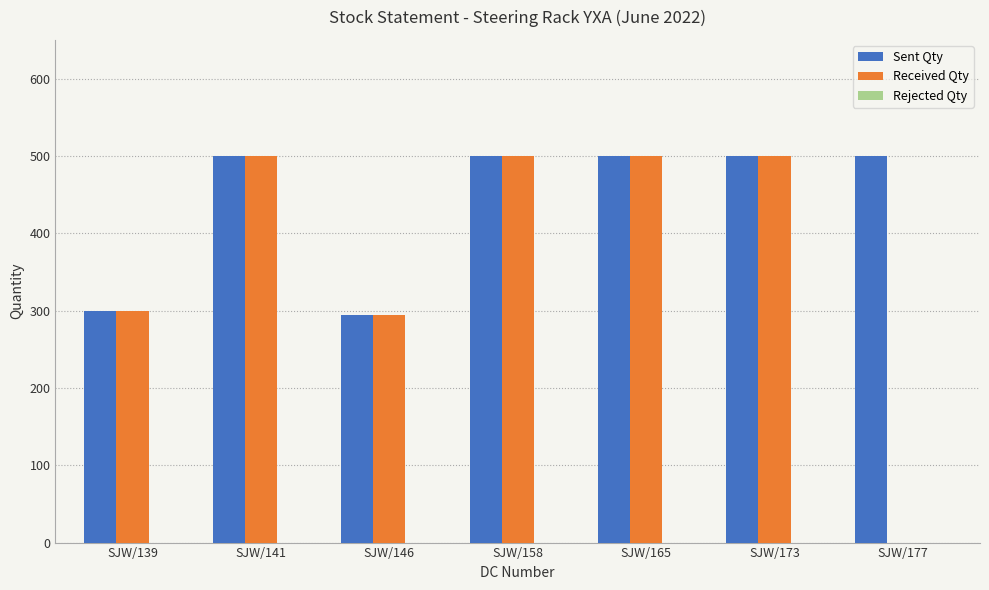

Where is Received Qty nearest to the value 250?

SJW/146